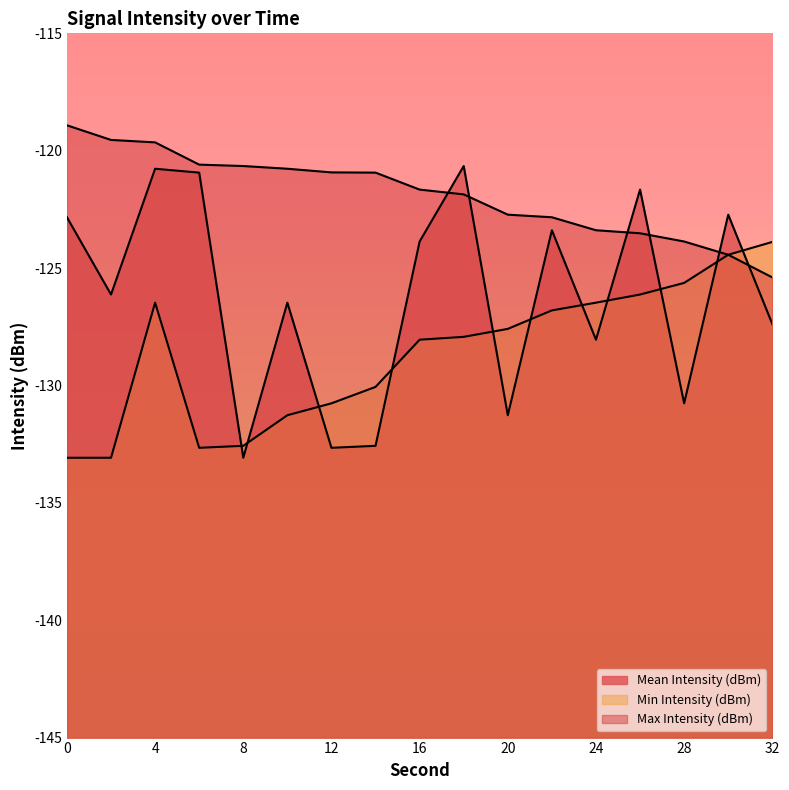

At how many categories does at least one series exceed -120?

3